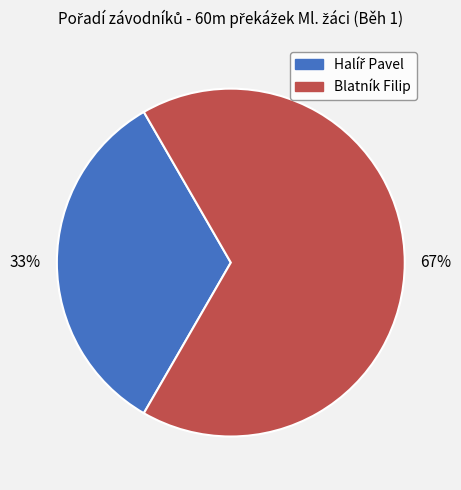

To the nearest percent, what portion does Blatník Filip represent?

67%